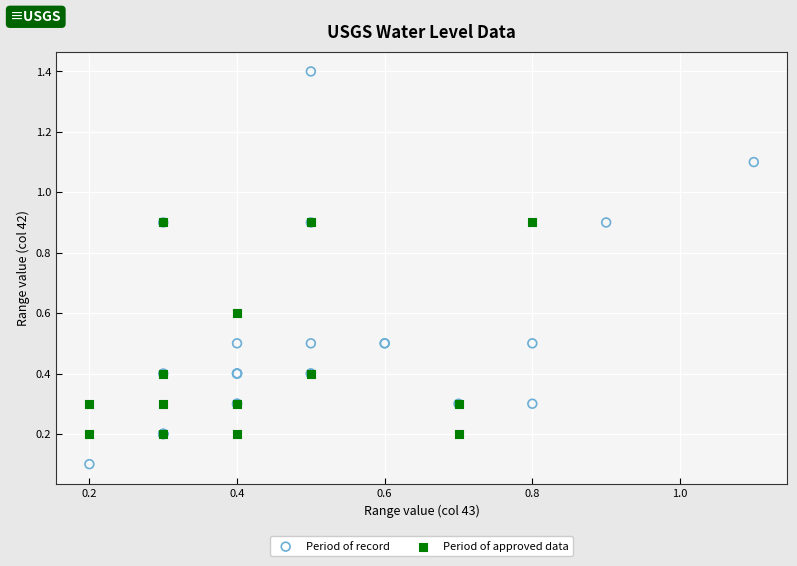

Which series reaches the minimum Y coordinate?

Period of record